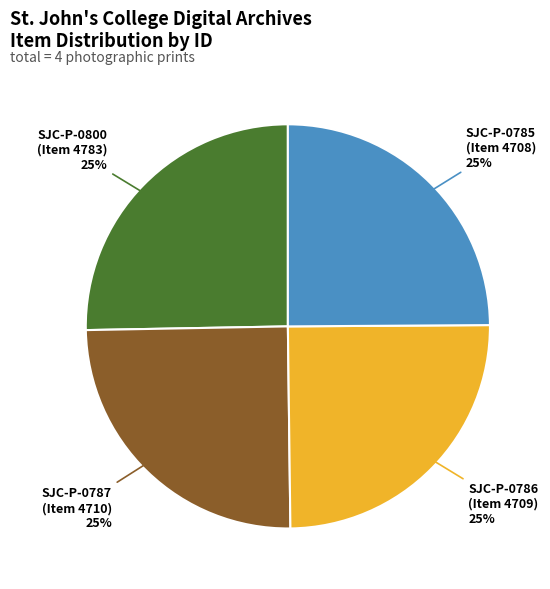

Does SJC-P-0787 (Item 4710) represent more than half of the total?

No